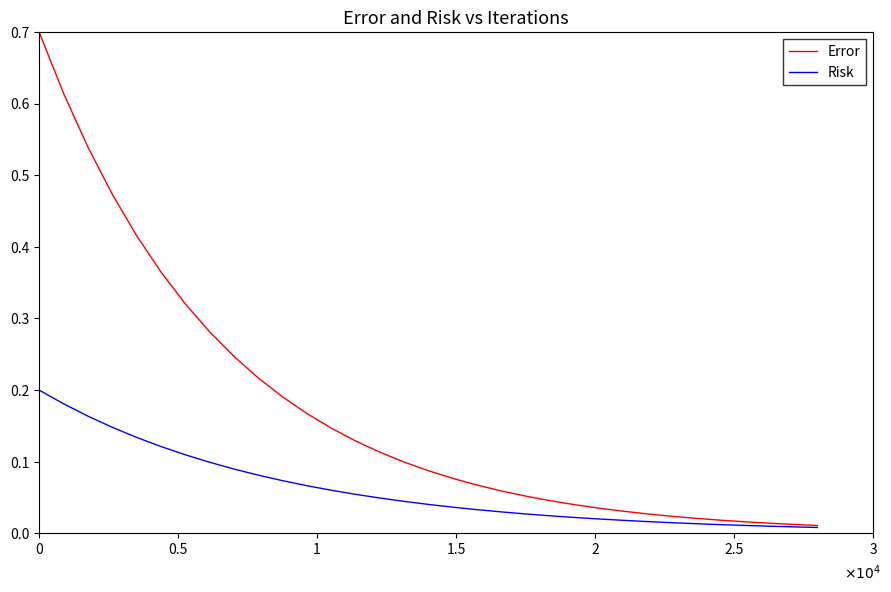

Does the chart have visible grid lines?

No